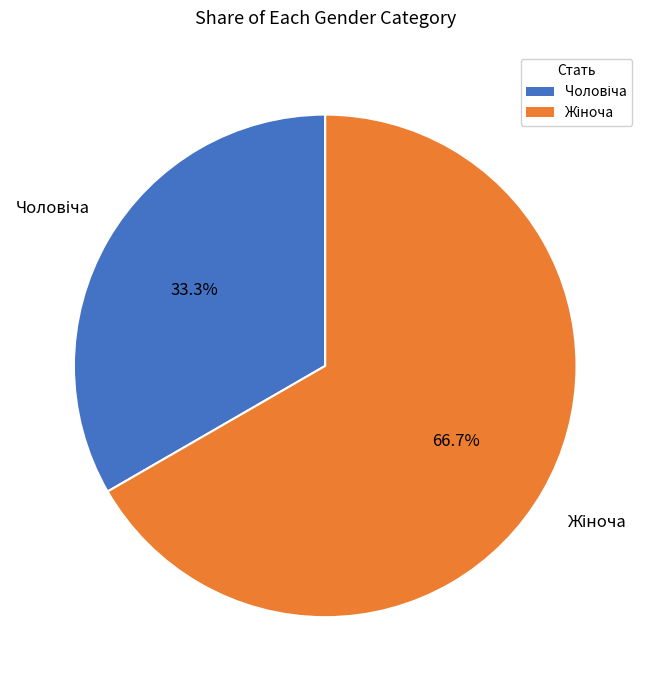

Is there a majority slice in this chart?

Yes